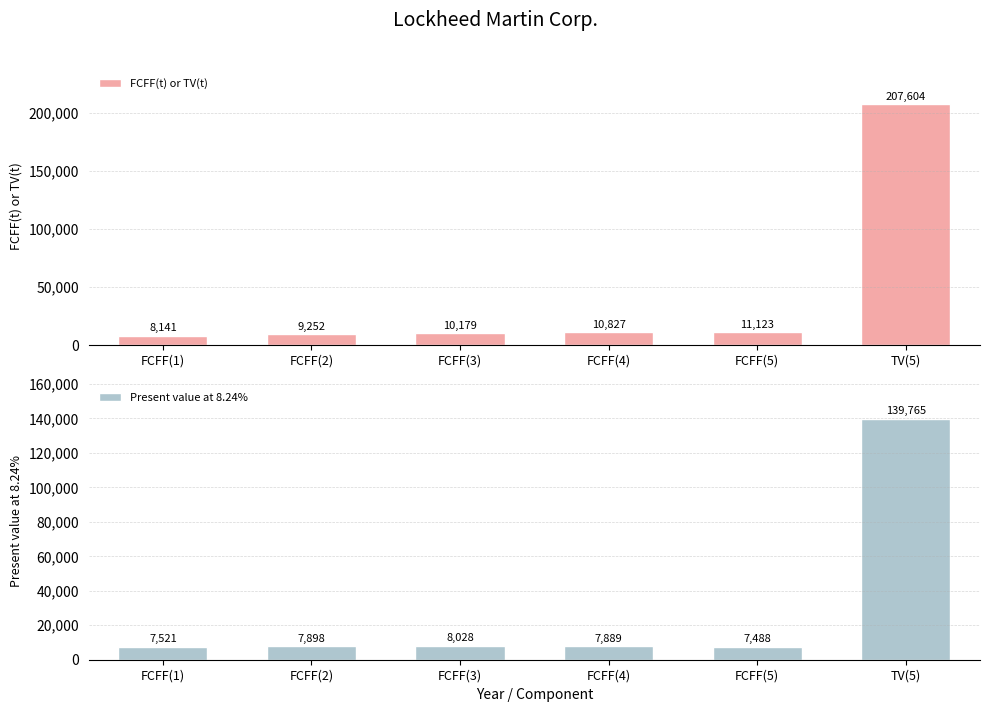

Rank the series by their maximum value, from lowest to highest.

Present value at 8.24%, FCFF(t) or TV(t)